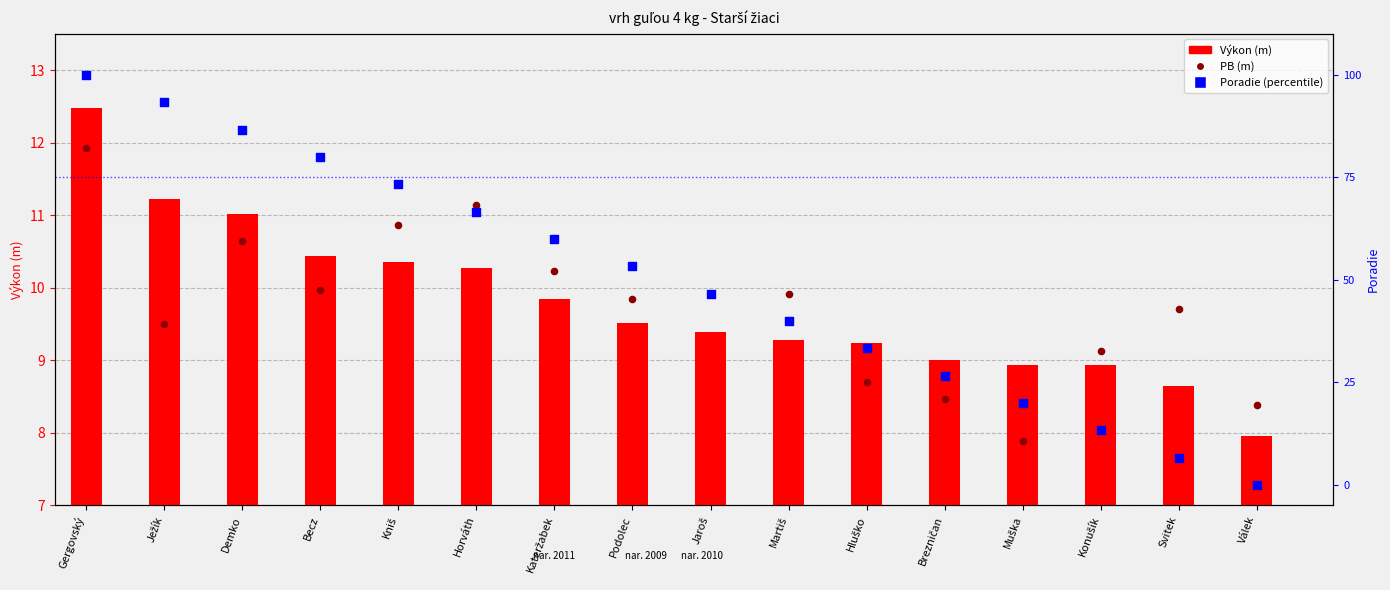

Which series has the largest Y range (max minus min)?

Poradie (percentile)